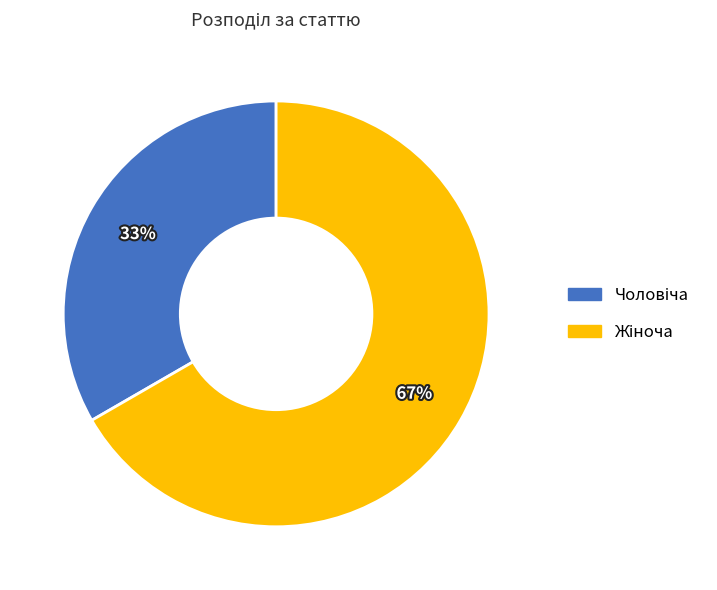

To the nearest percent, what is the average slice percentage?

50%